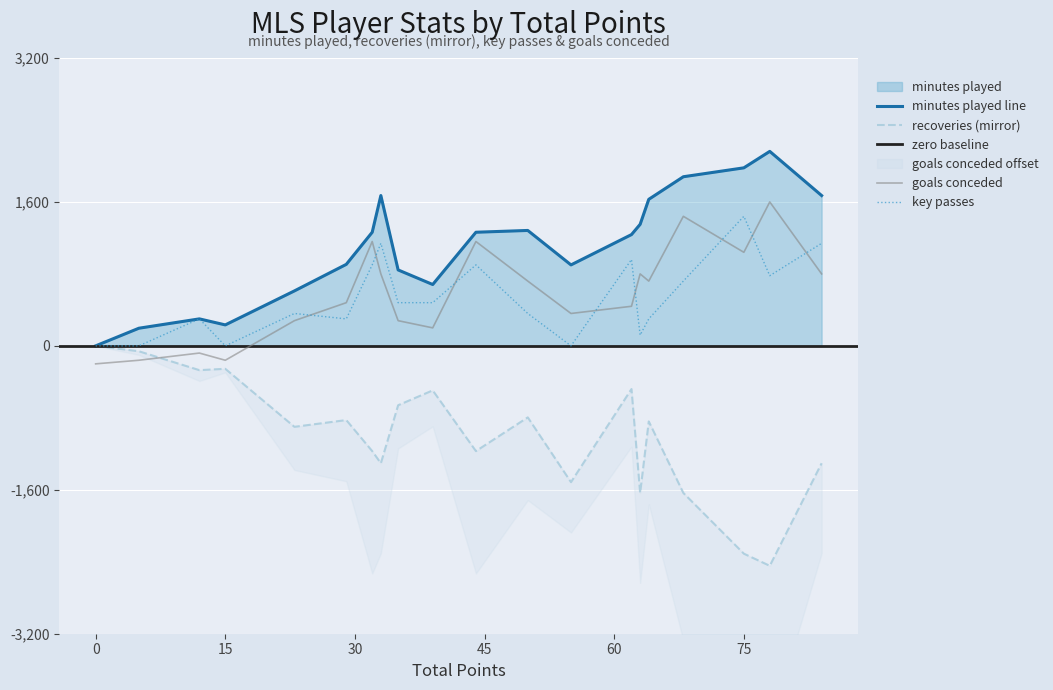

At which label is recoveries closest to -1222?

32